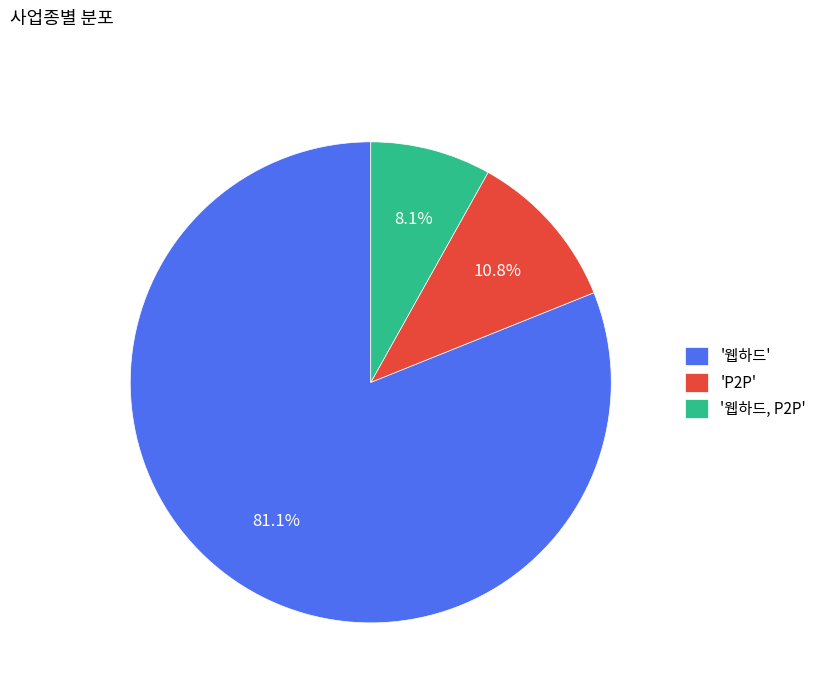

Rank the categories by value from lowest to highest.

'웹하드, P2P', 'P2P', '웹하드'